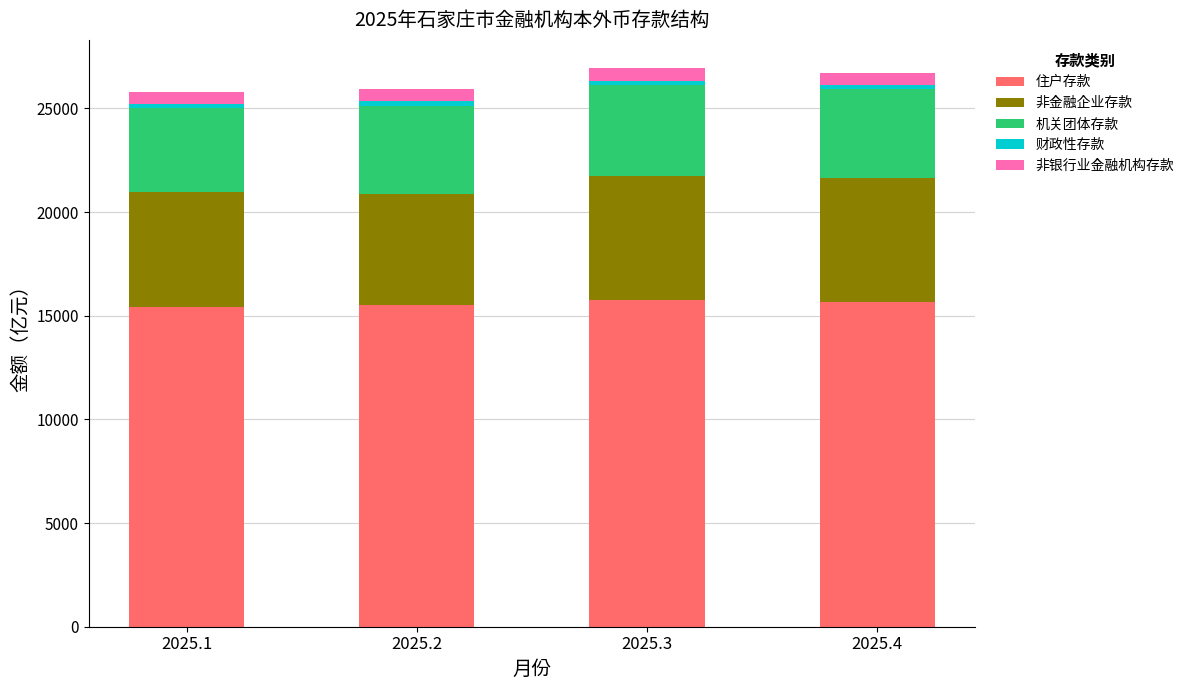

What is the sum of all 住户存款 values?

62376.9